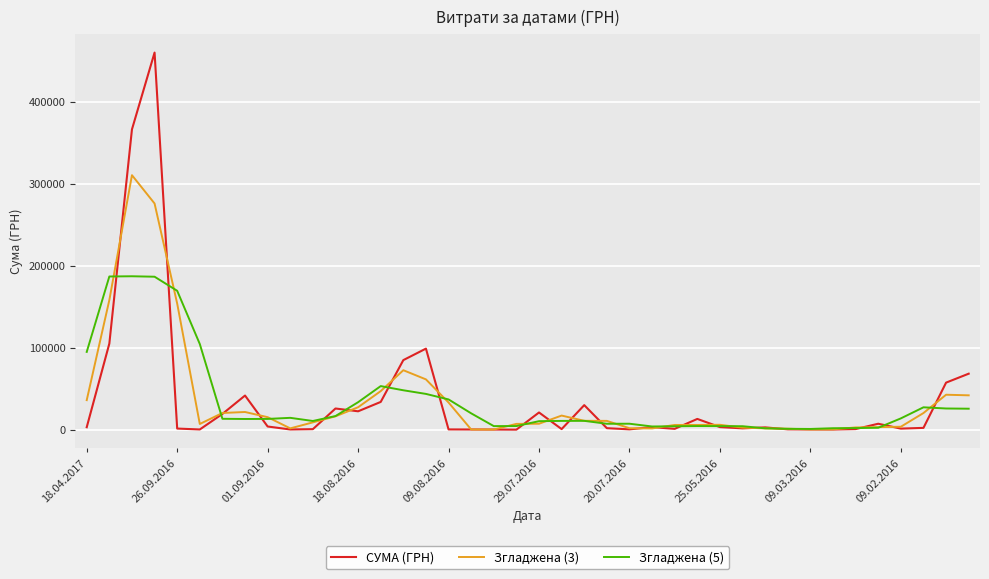

List the series in order of their peak value, lowest first.

Згладжена (5), Згладжена (3), СУМА (ГРН)